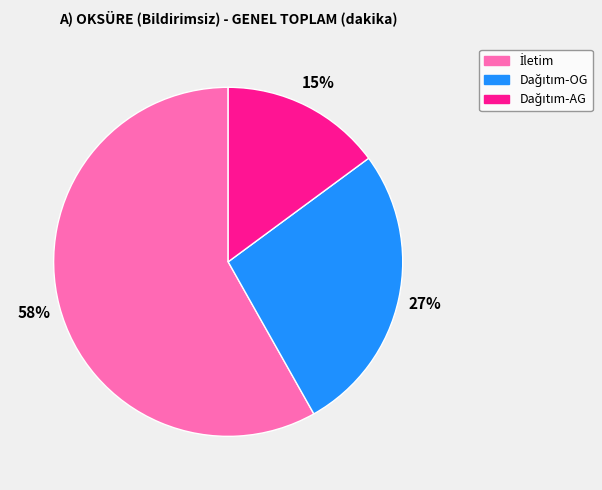

How many slices are in this pie chart?

3